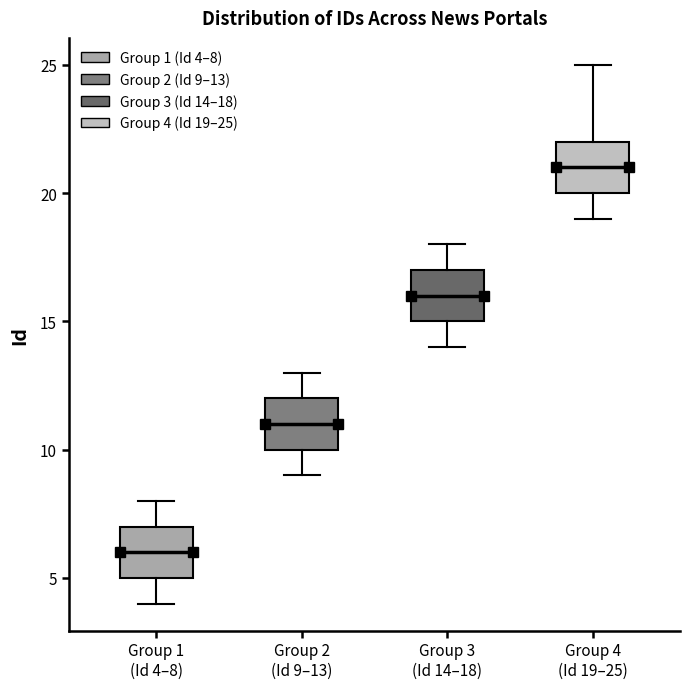

Reading left to right, read every box against the y-axis: the position of its median line, the range the box covers, and the ends of its whiskers. The values are not printed on the chart, so give them approximately, as read against the axis.

Group 1 (Id 4–8): median 6, box 5 to 7, whiskers 4 to 8
Group 2 (Id 9–13): median 11, box 10 to 12, whiskers 9 to 13
Group 3 (Id 14–18): median 16, box 15 to 17, whiskers 14 to 18
Group 4 (Id 19–25): median 21, box 20 to 22, whiskers 19 to 25